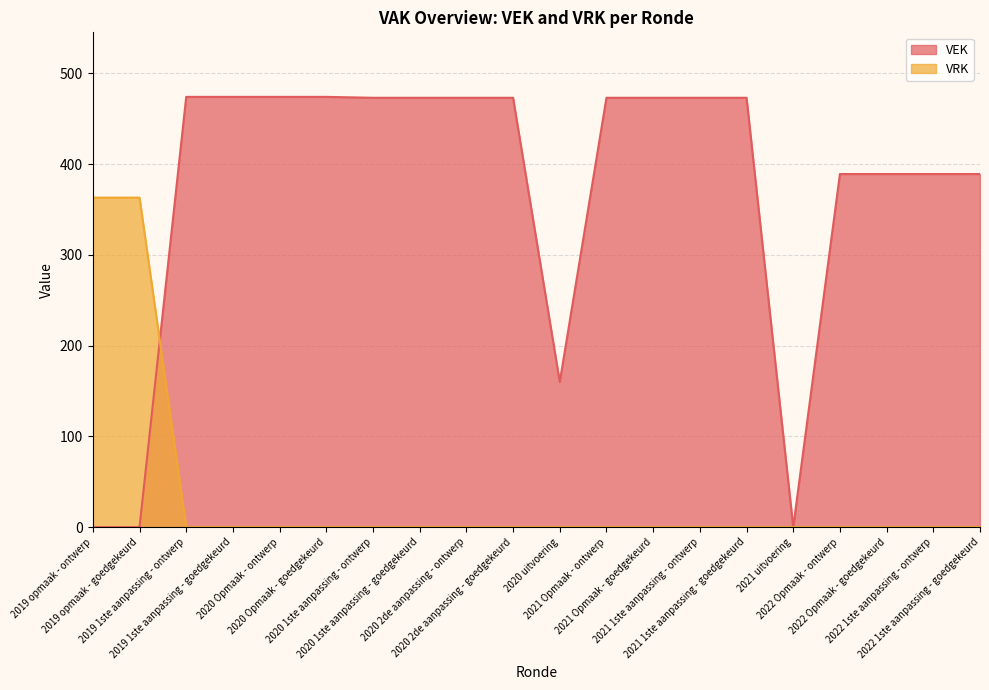

What is the label of the 19th point from the left?

2022 1ste aanpassing - ontwerp